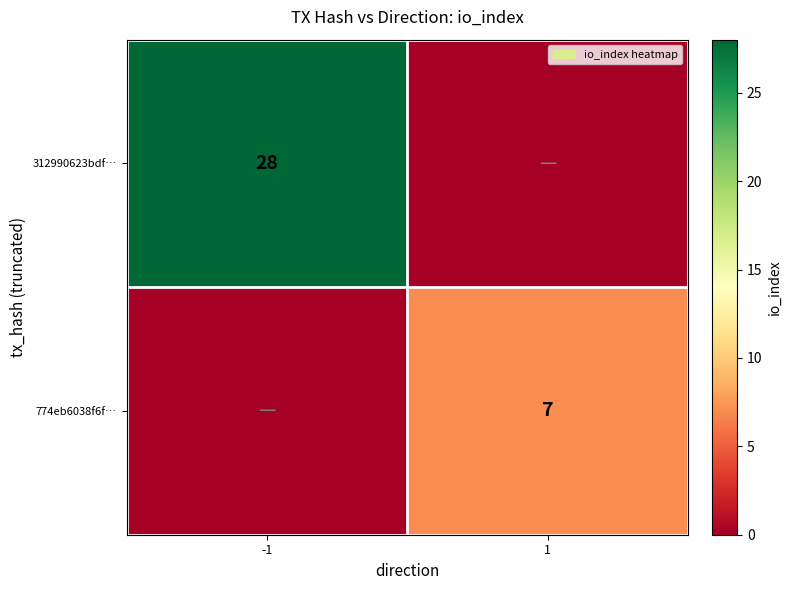

True or false: 312990623bdf… has a value of 28 at -1.

True